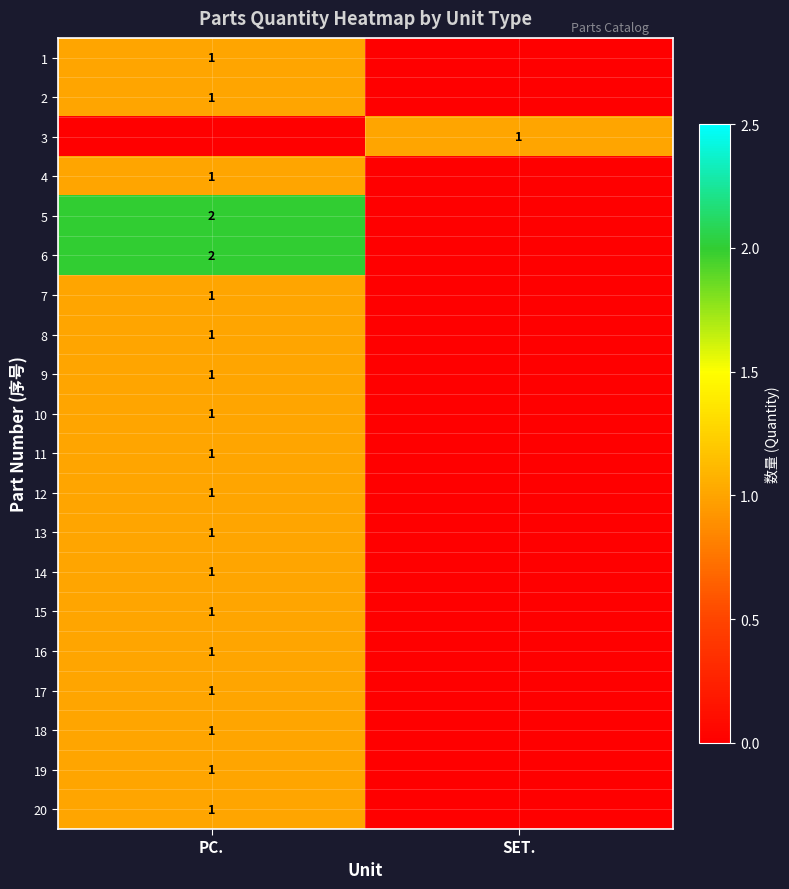

True or false: 2 has a value of 1 at PC..

True